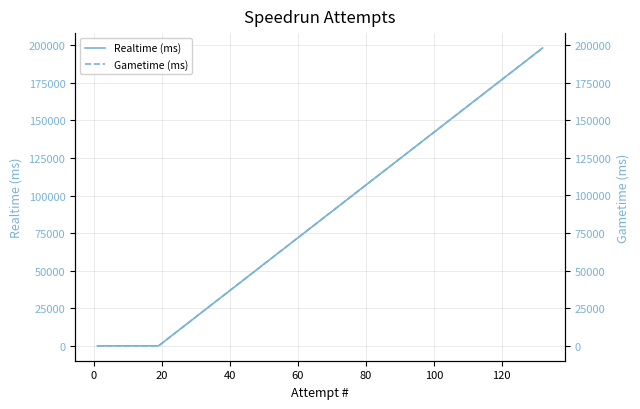

What are all the series names shown in the legend?

Realtime (ms), Gametime (ms)